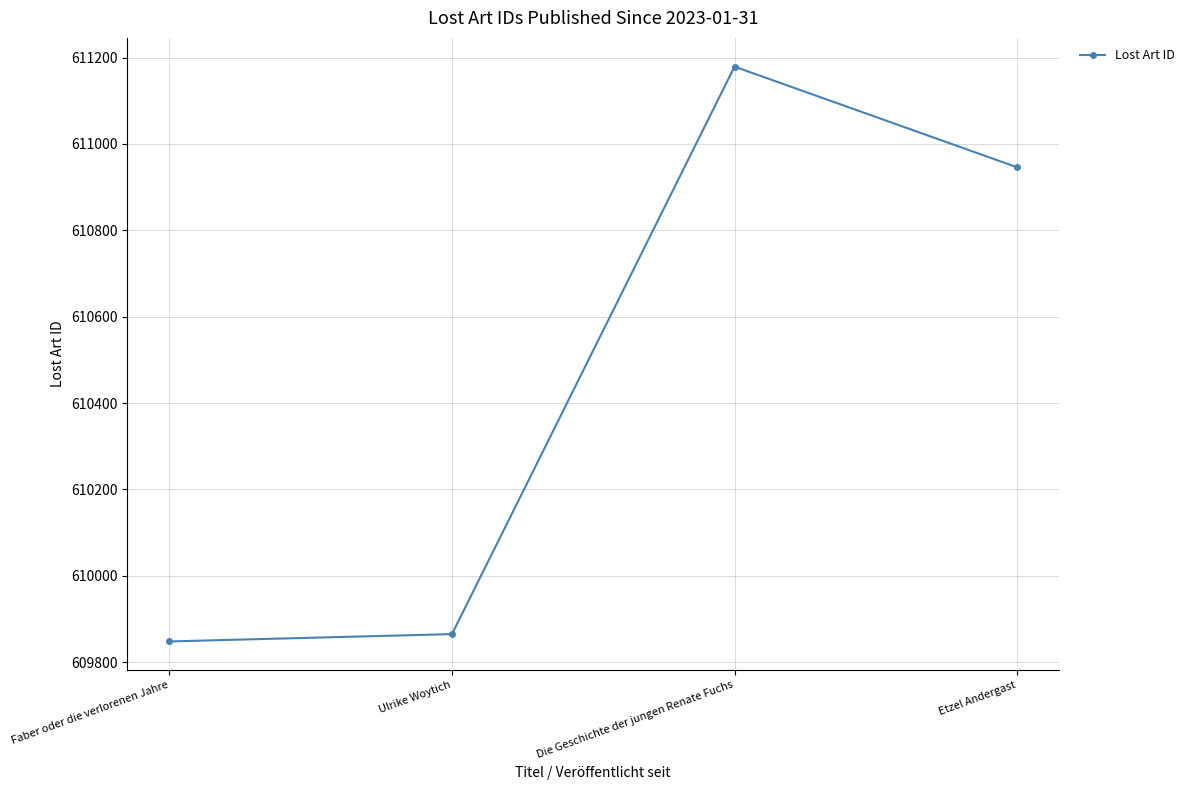

What is the value of the 2nd point from the left?

609865